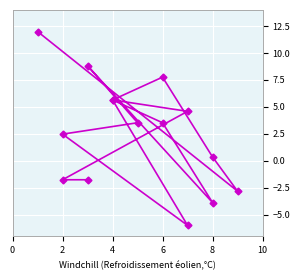

How many negative values are there?

5